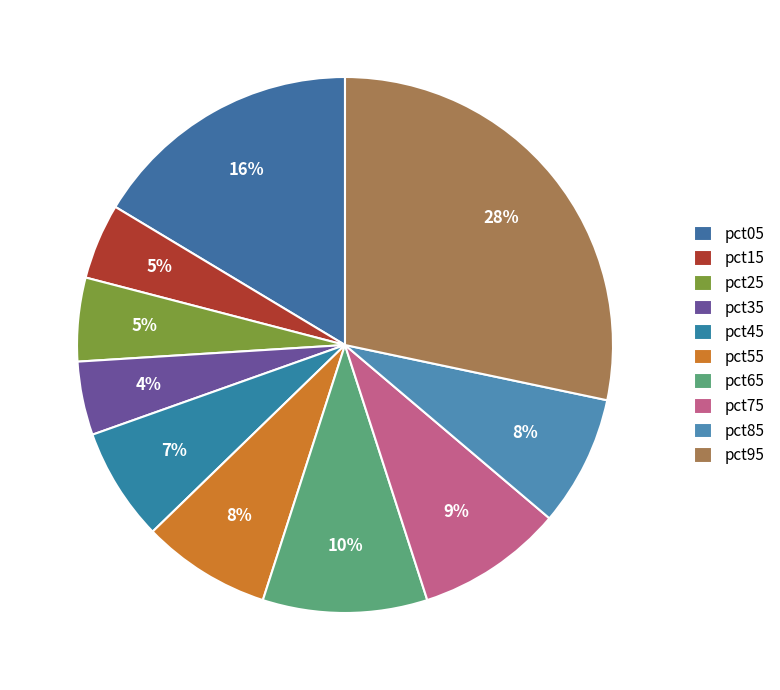

To the nearest percent, what portion does pct95 represent?

28%